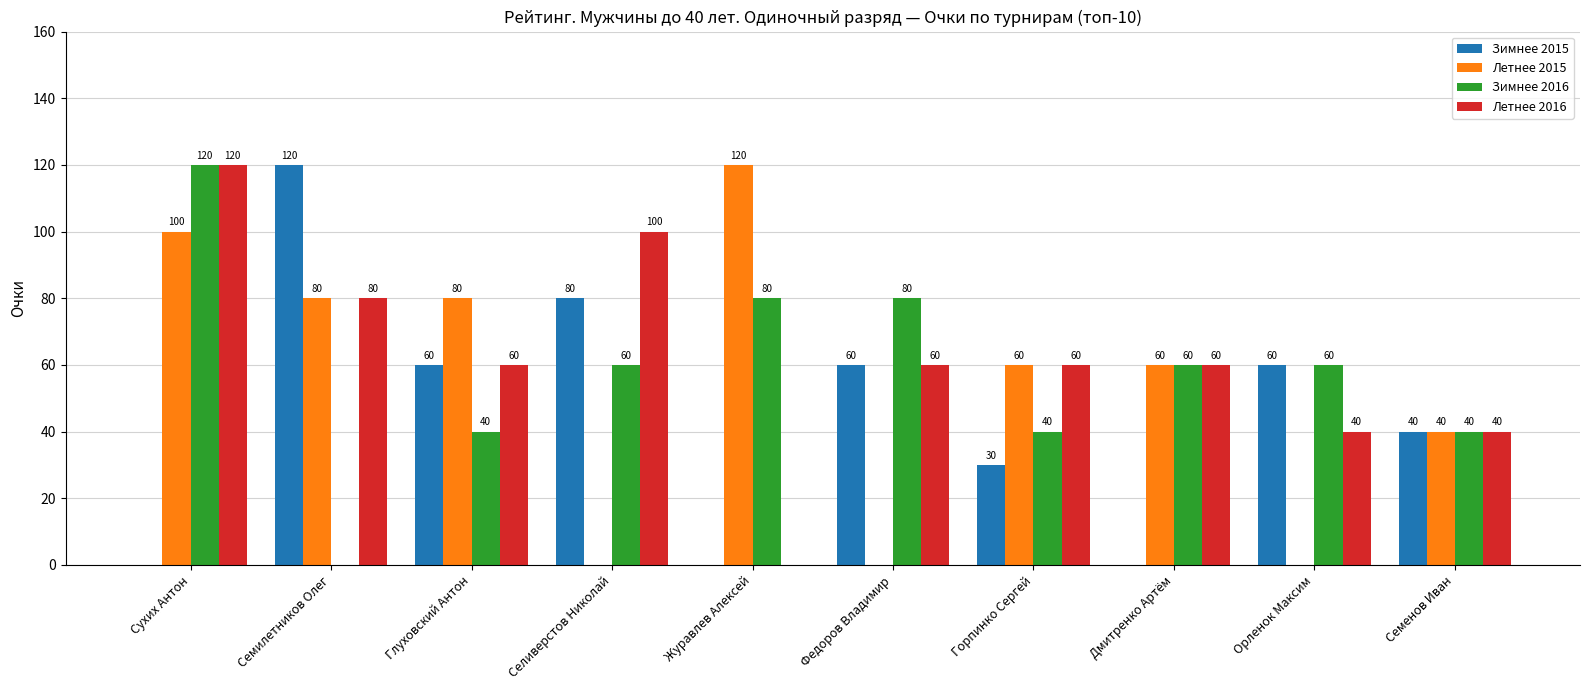

At which label does Летнее 2015 first exceed 60?

Сухих Антон